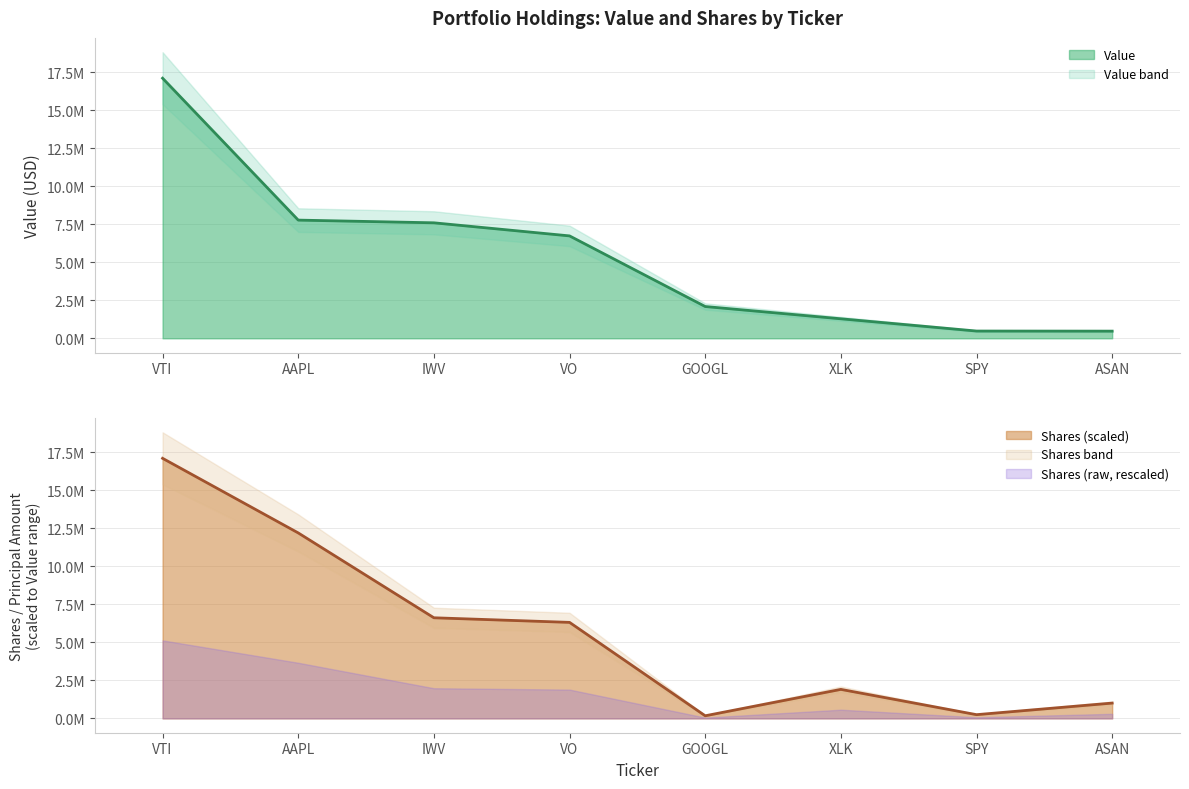

Is the value of Shares or principal amount at GOOGL greater than the value of Value at SPY?

No